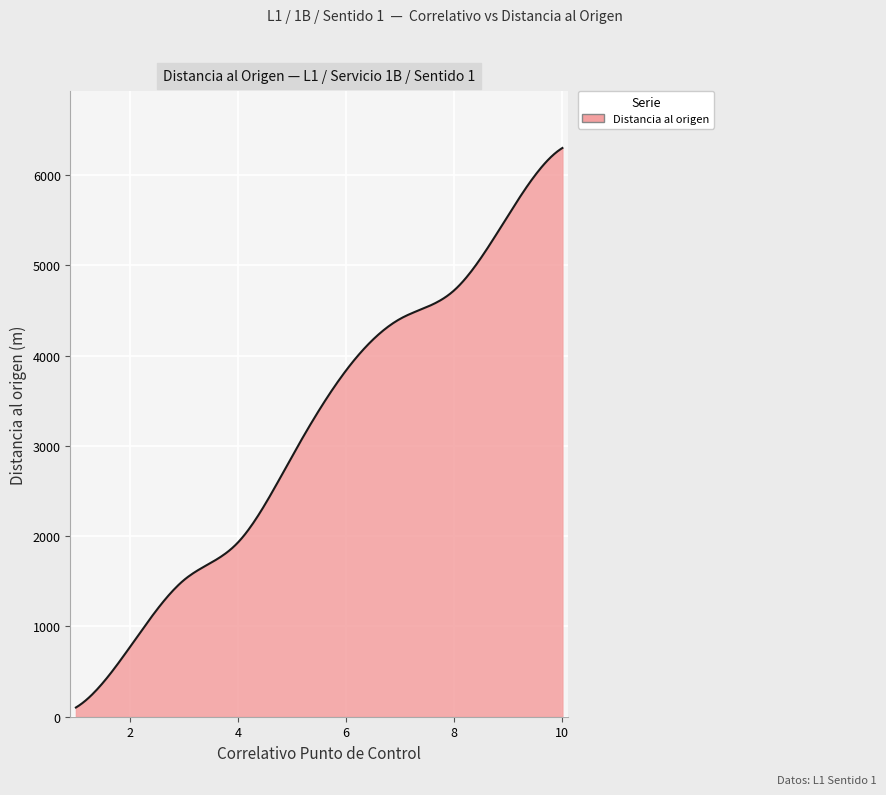

What is the greatest value displayed?

6298.8